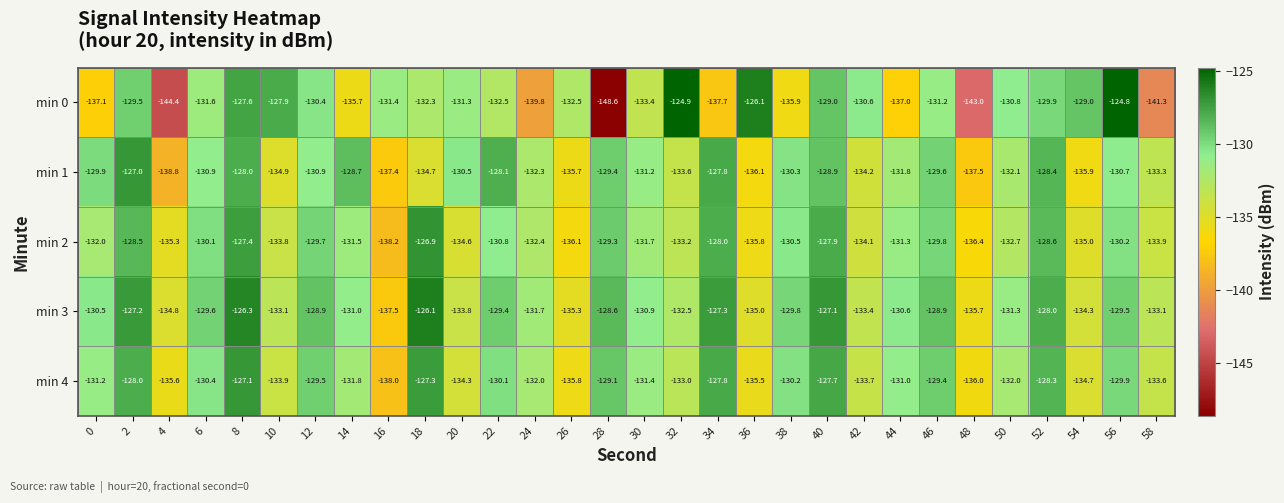

What is the difference between the second highest and minimum values in the min 3 series?

11.2